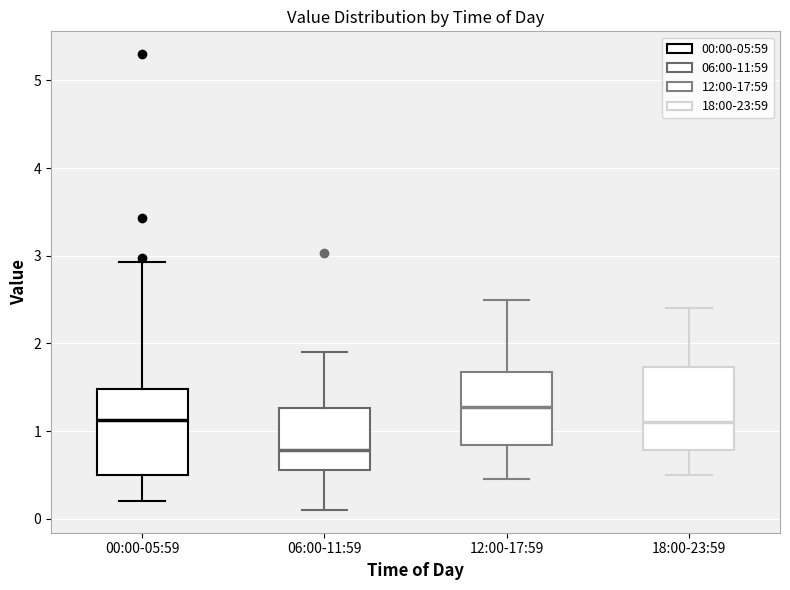

Where does the median line of the box for 12:00-17:59 sit on the y-axis? The values are not printed on the chart, so give them approximately, as read against the axis.

1.3